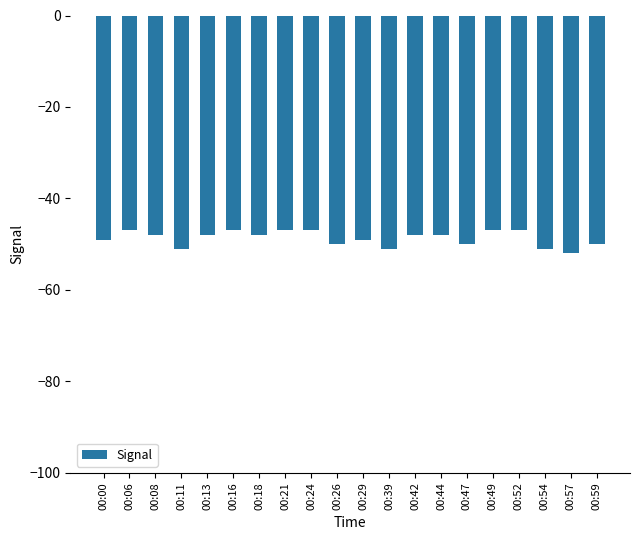

Is it true that the value at 00:13 is -48?

True